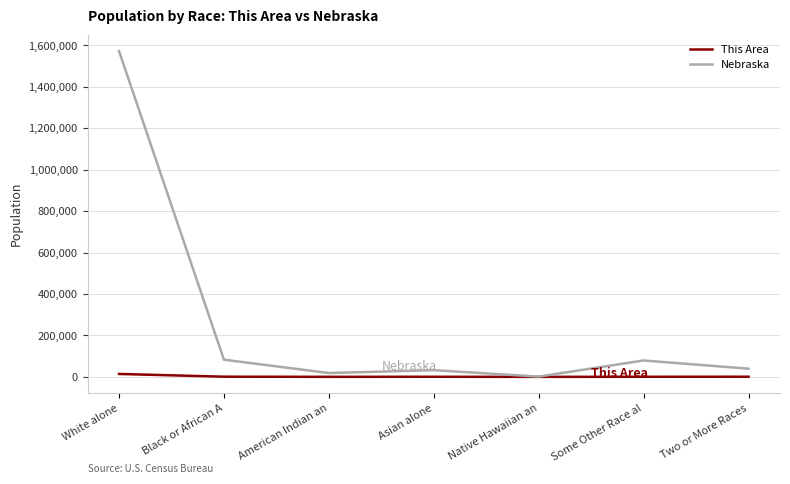

Is this an area chart (filled region under the line)?

No